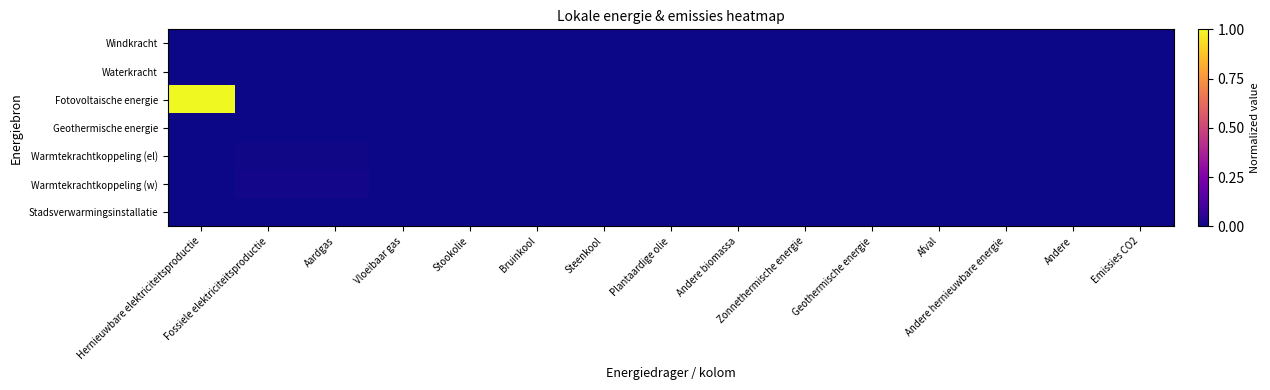

Reading left to right, transcribe all the data shown in this chart.

Windkracht: Hernieuwbare elektriciteitsproductie=0.0	Fossiele elektriciteitsproductie=0.0	Aardgas=0.0	Vloeibaar gas=0.0	Stookolie=0.0	Bruinkool=0.0	Steenkool=0.0	Plantaardige olie=0.0	Andere biomassa=0.0	Zonnethermische energie=0.0	Geothermische energie=0.0	Afval=0.0	Andere hernieuwbare energie=0.0	Andere=0.0	Emissies CO2=0.0
Waterkracht: Hernieuwbare elektriciteitsproductie=0.0	Fossiele elektriciteitsproductie=0.0	Aardgas=0.0	Vloeibaar gas=0.0	Stookolie=0.0	Bruinkool=0.0	Steenkool=0.0	Plantaardige olie=0.0	Andere biomassa=0.0	Zonnethermische energie=0.0	Geothermische energie=0.0	Afval=0.0	Andere hernieuwbare energie=0.0	Andere=0.0	Emissies CO2=0.0
Fotovoltaische energie: Hernieuwbare elektriciteitsproductie=1.0	Fossiele elektriciteitsproductie=0.0	Aardgas=0.0	Vloeibaar gas=0.0	Stookolie=0.0	Bruinkool=0.0	Steenkool=0.0	Plantaardige olie=0.0	Andere biomassa=0.0	Zonnethermische energie=0.0	Geothermische energie=0.0	Afval=0.0	Andere hernieuwbare energie=0.0	Andere=0.0	Emissies CO2=0.0
Geothermische energie: Hernieuwbare elektriciteitsproductie=0.0	Fossiele elektriciteitsproductie=0.0	Aardgas=0.0	Vloeibaar gas=0.0	Stookolie=0.0	Bruinkool=0.0	Steenkool=0.0	Plantaardige olie=0.0	Andere biomassa=0.0	Zonnethermische energie=0.0	Geothermische energie=0.0	Afval=0.0	Andere hernieuwbare energie=0.0	Andere=0.0	Emissies CO2=0.0
Warmtekrachtkoppeling (el): Hernieuwbare elektriciteitsproductie=0.0	Fossiele elektriciteitsproductie=0.0	Aardgas=0.0	Vloeibaar gas=0.0	Stookolie=0.0	Bruinkool=0.0	Steenkool=0.0	Plantaardige olie=0.0	Andere biomassa=0.0	Zonnethermische energie=0.0	Geothermische energie=0.0	Afval=0.0	Andere hernieuwbare energie=0.0	Andere=0.0	Emissies CO2=0.0
Warmtekrachtkoppeling (w): Hernieuwbare elektriciteitsproductie=0.0	Fossiele elektriciteitsproductie=0.0	Aardgas=0.0	Vloeibaar gas=0.0	Stookolie=0.0	Bruinkool=0.0	Steenkool=0.0	Plantaardige olie=0.0	Andere biomassa=0.0	Zonnethermische energie=0.0	Geothermische energie=0.0	Afval=0.0	Andere hernieuwbare energie=0.0	Andere=0.0	Emissies CO2=0.0
Stadsverwarmingsinstallatie: Hernieuwbare elektriciteitsproductie=0.0	Fossiele elektriciteitsproductie=0.0	Aardgas=0.0	Vloeibaar gas=0.0	Stookolie=0.0	Bruinkool=0.0	Steenkool=0.0	Plantaardige olie=0.0	Andere biomassa=0.0	Zonnethermische energie=0.0	Geothermische energie=0.0	Afval=0.0	Andere hernieuwbare energie=0.0	Andere=0.0	Emissies CO2=0.0